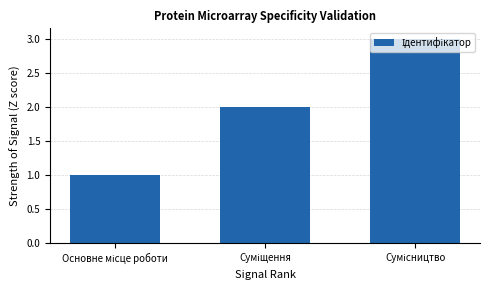

What is the greatest value displayed?

3